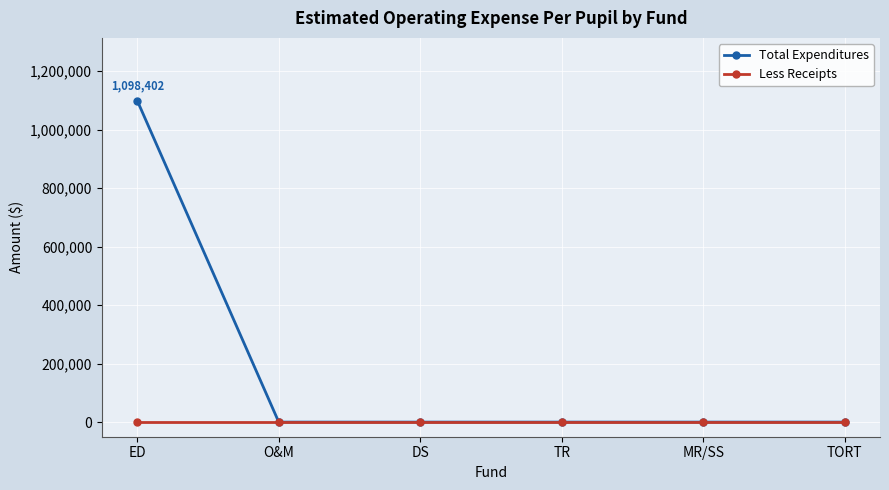

Rank the series by their maximum value, from lowest to highest.

Less Receipts, Total Expenditures